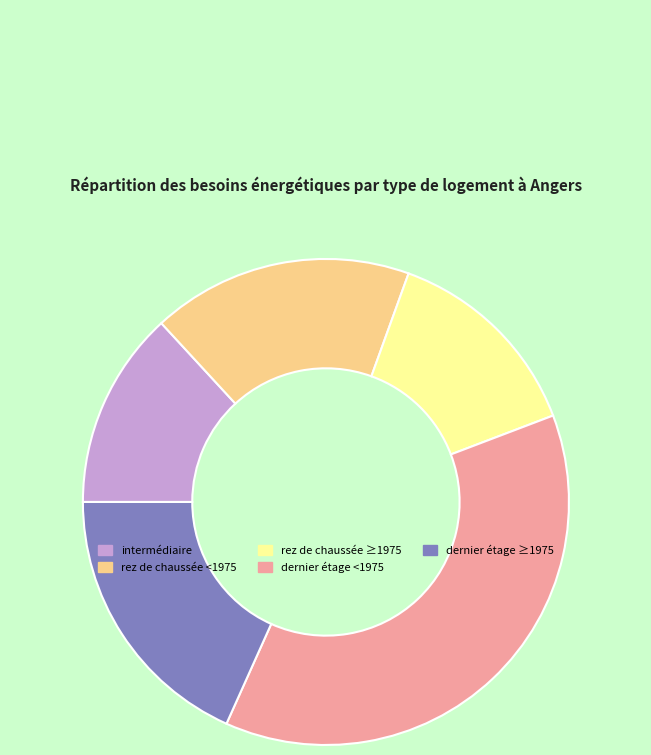

Which has a higher value, dernier étage ≥1975 or dernier étage <1975?

dernier étage <1975